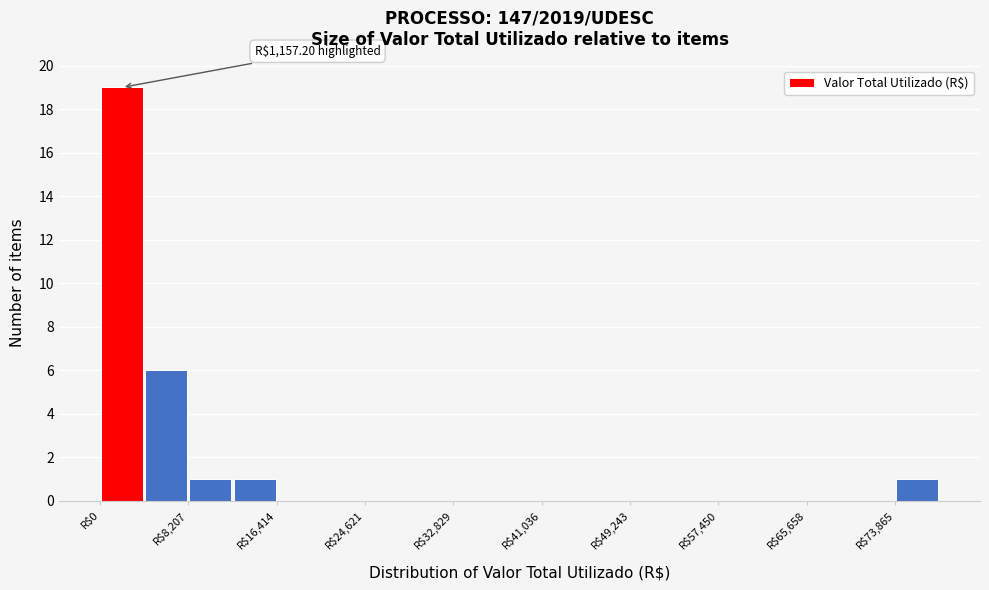

Which range on the x-axis has the tallest bar?

0 to 4000